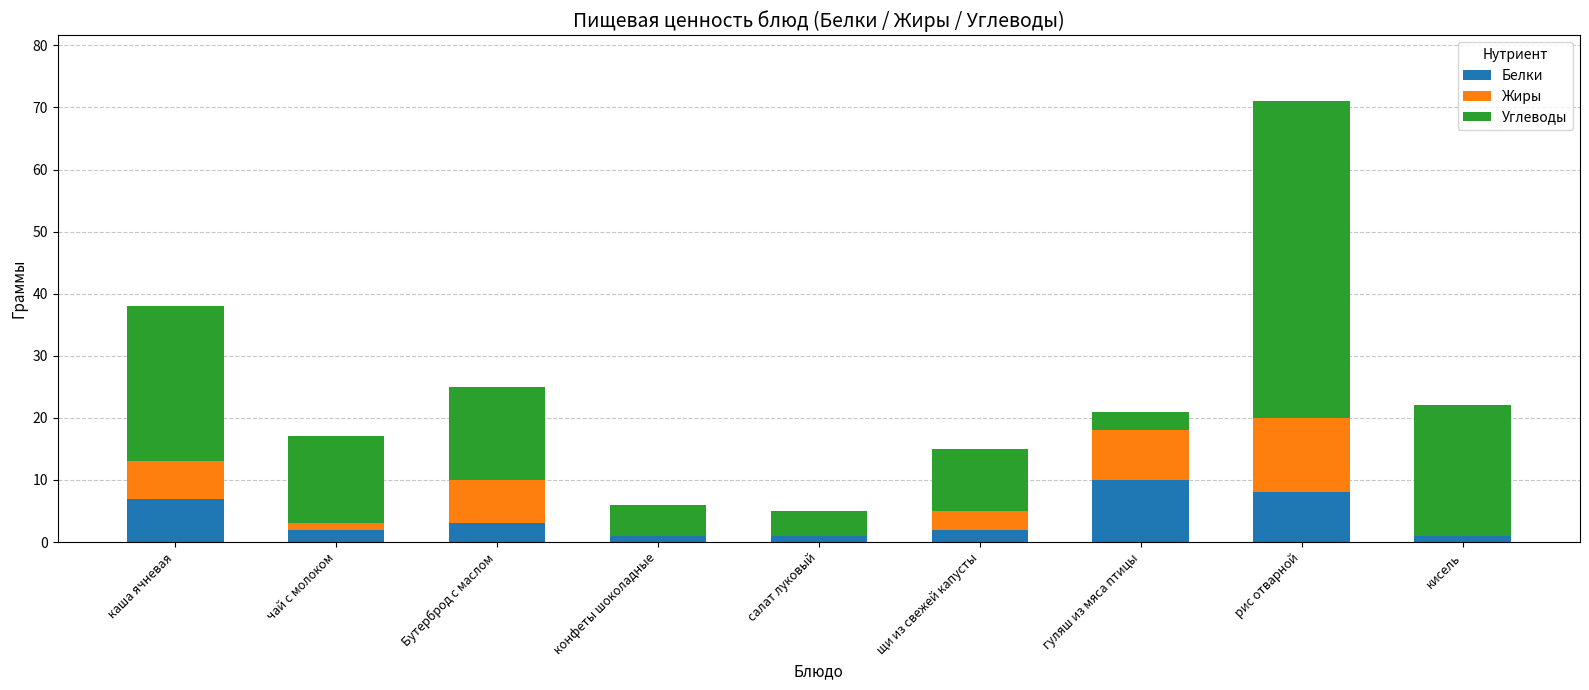

How many categories are shown in the chart?

9